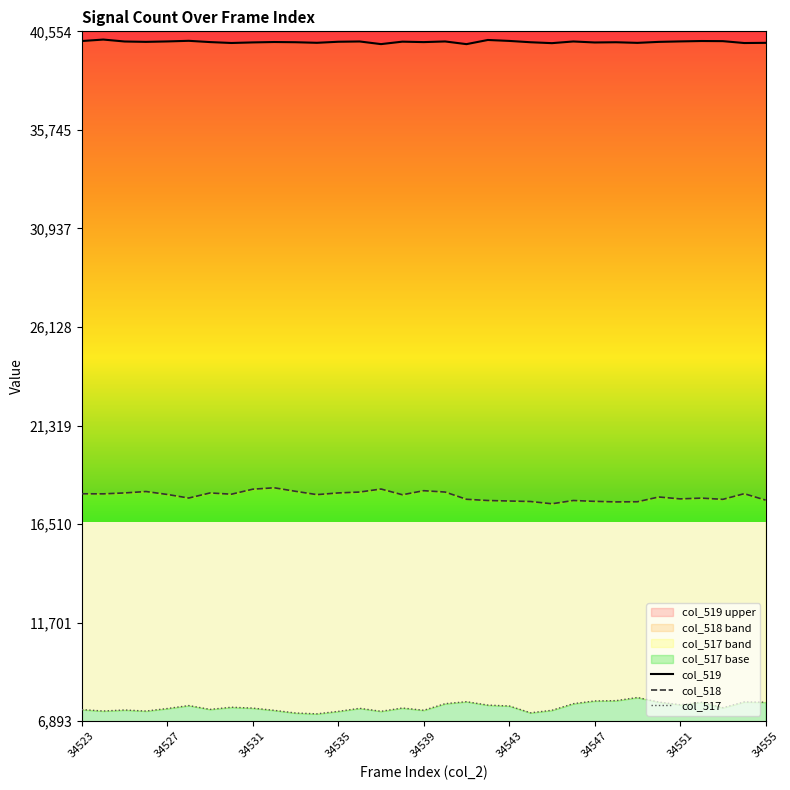

What is the maximum value shown in the chart?

40153